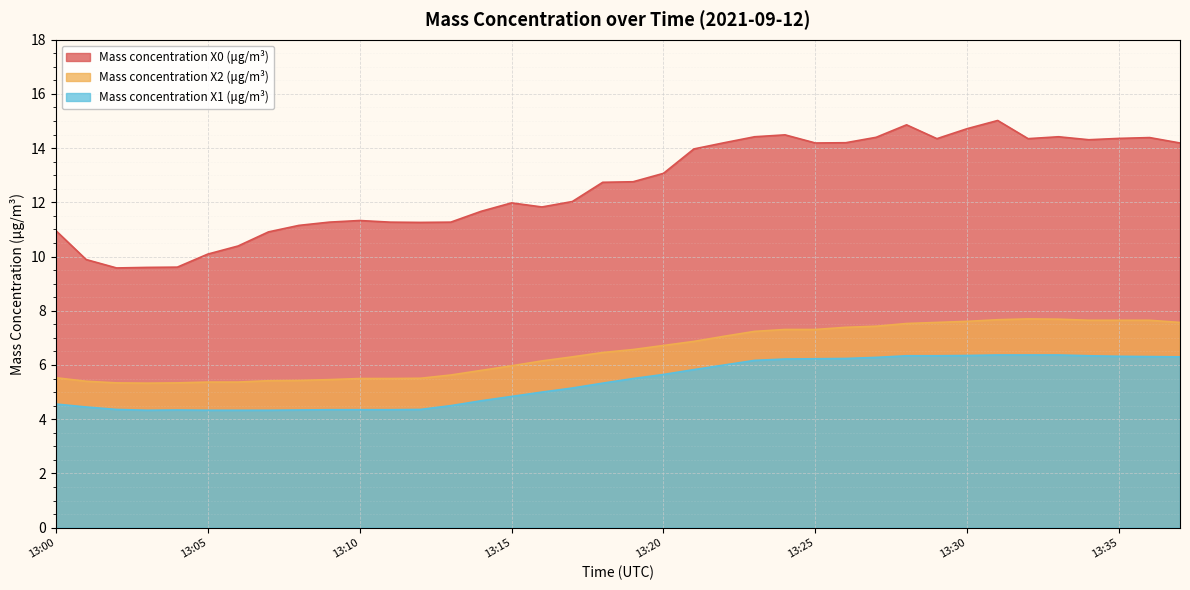

Rank the series at 13:08 from lowest to highest value.

Mass concentration X1 (μg/m³), Mass concentration X2 (μg/m³), Mass concentration X0 (μg/m³)